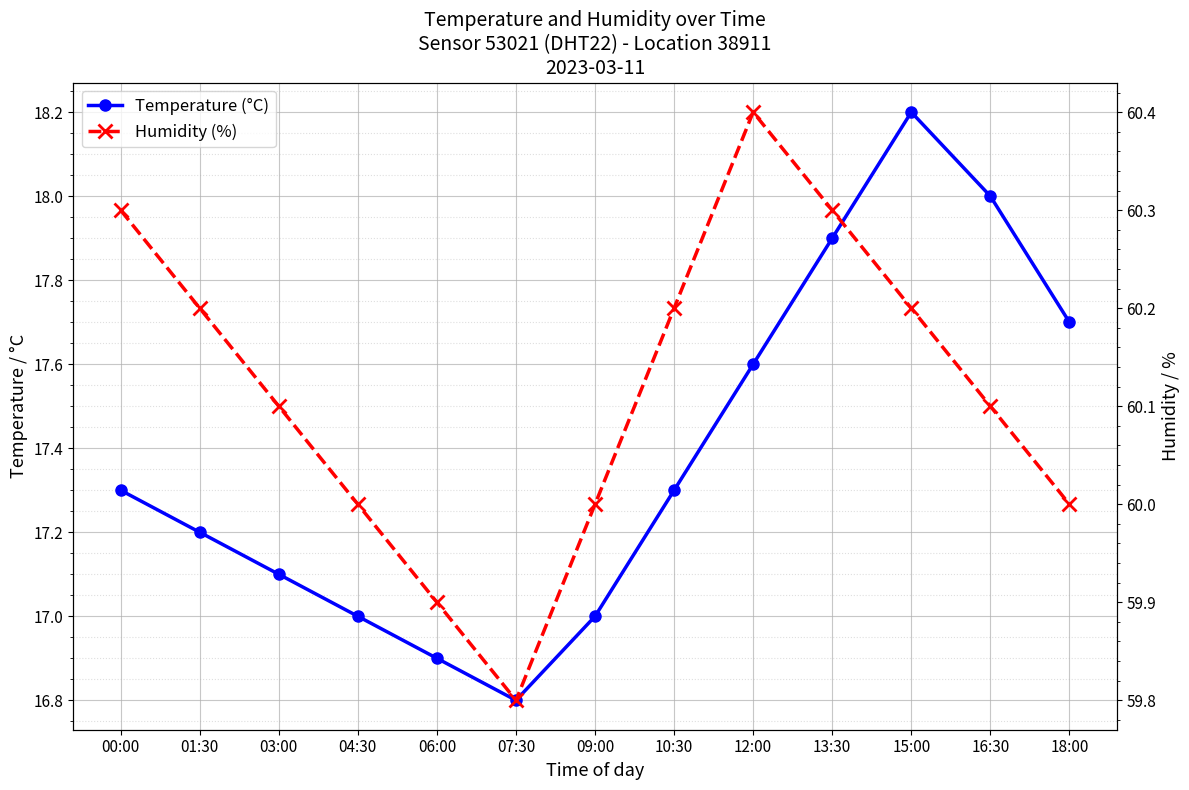

What are all the series names shown in the legend?

Temperature (°C), Humidity (%)